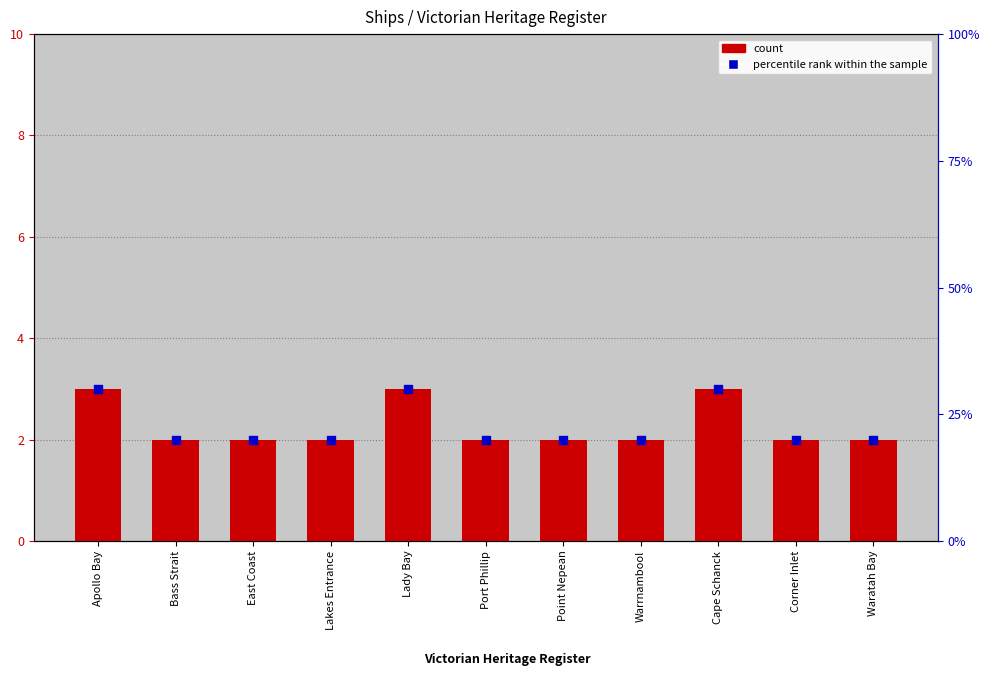

Which series has the largest Y range (max minus min)?

percentile rank within the sample